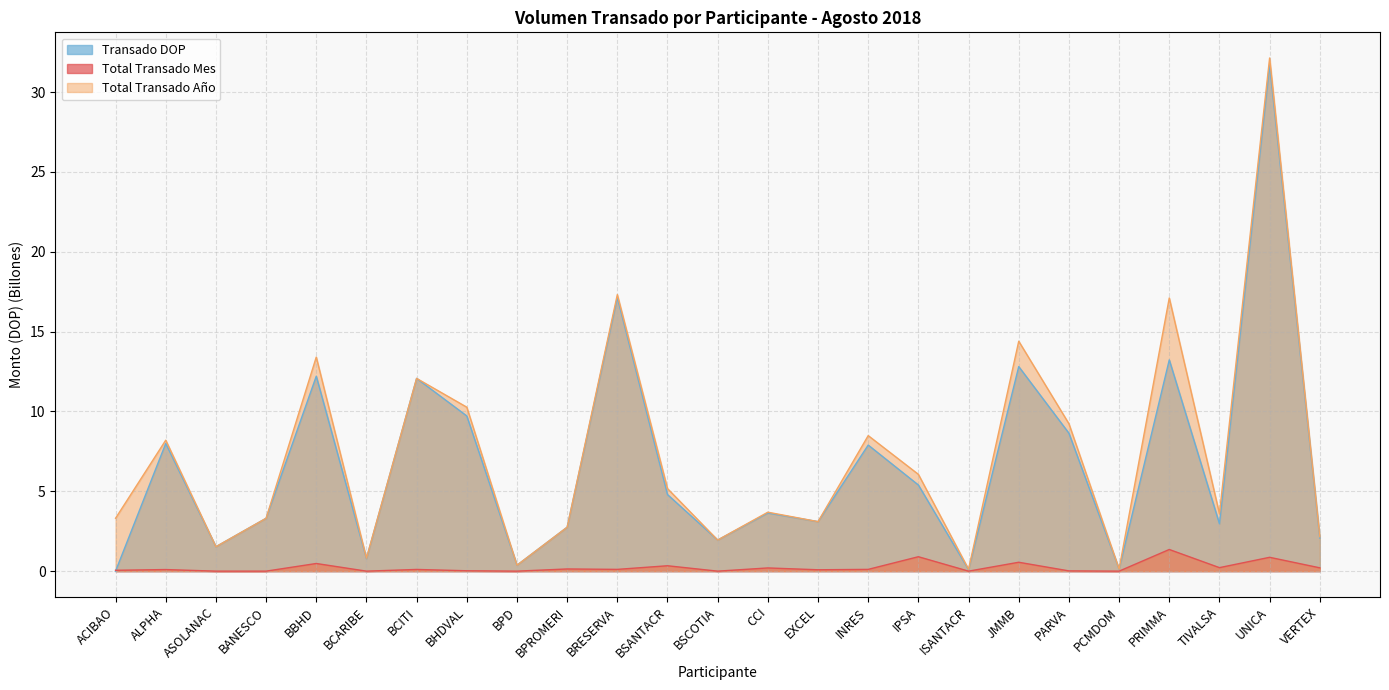

How many lines are shown in the chart?

3